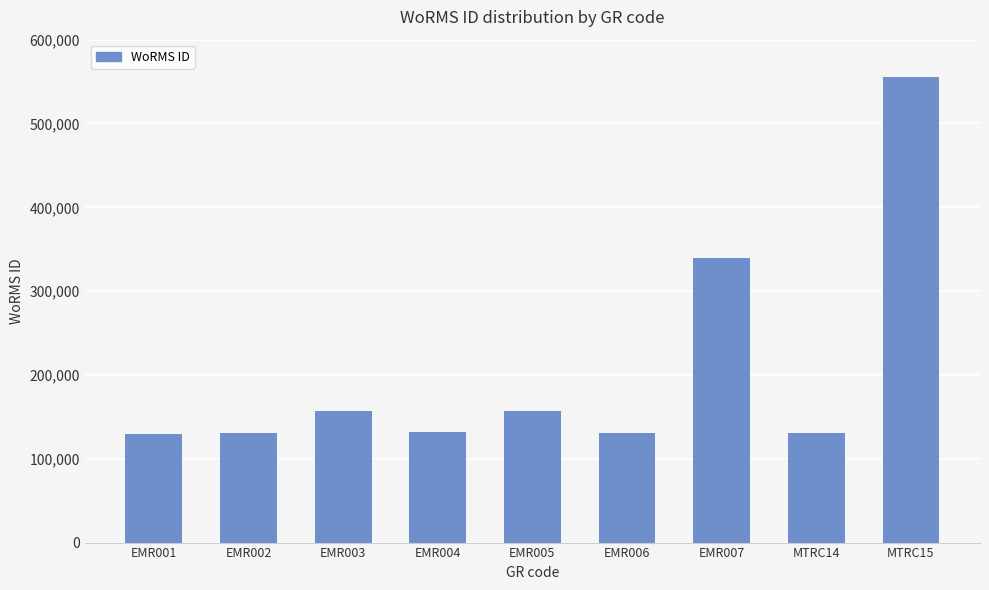

What is the minimum value shown in the chart?

129840